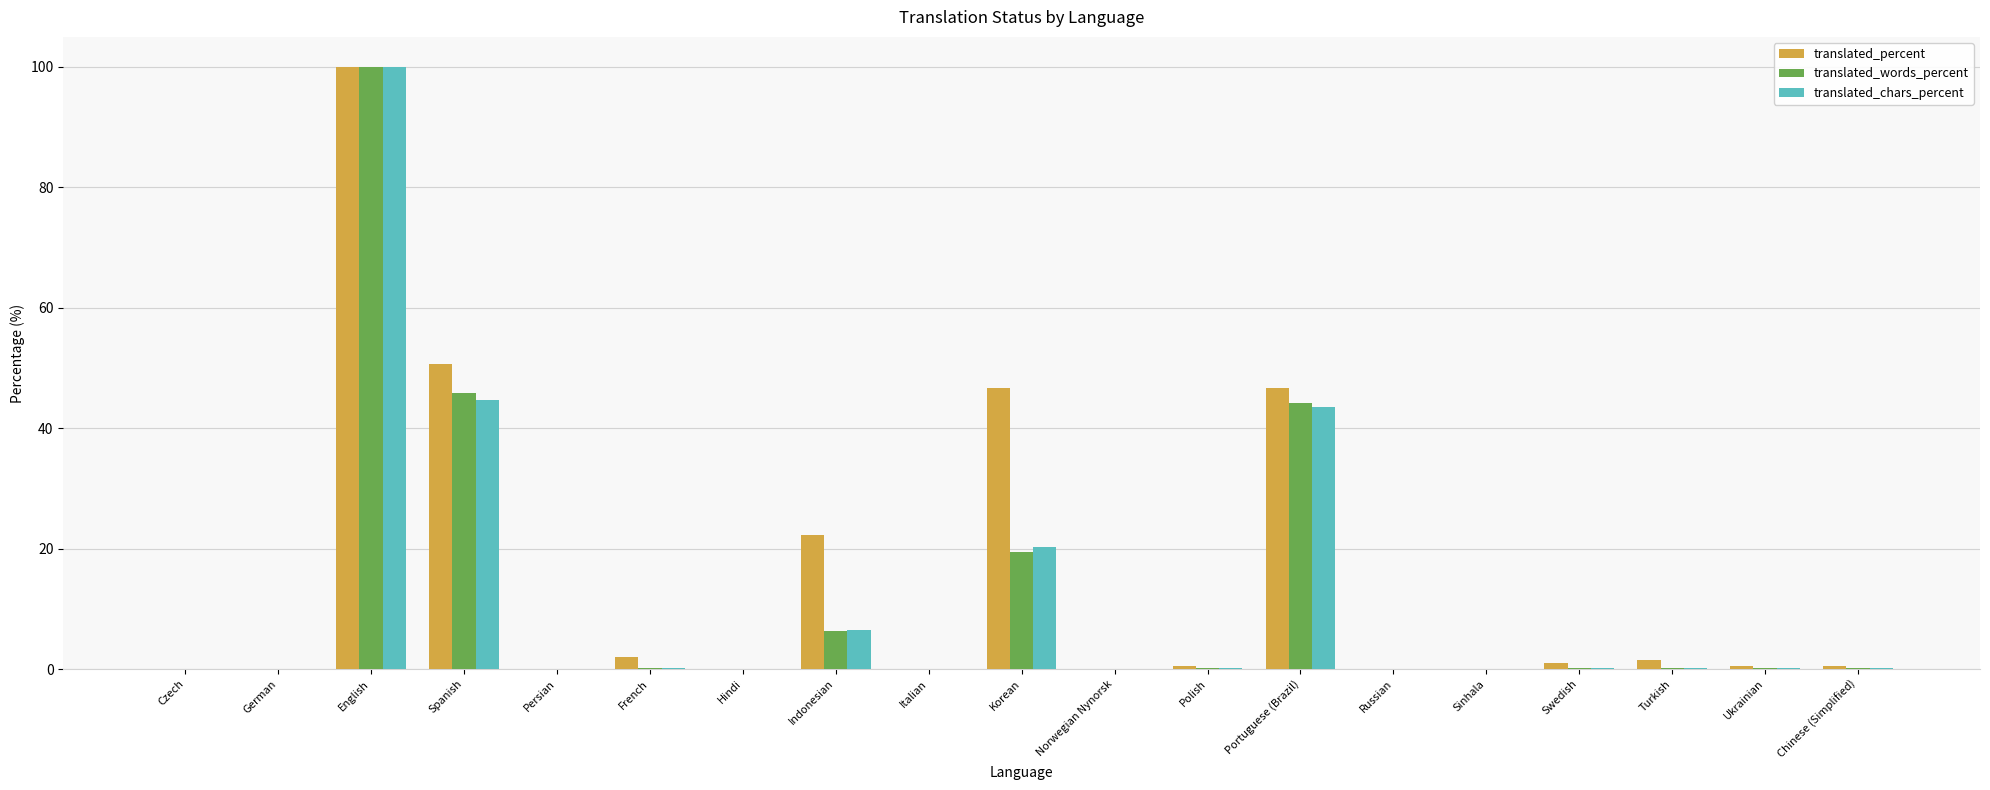

At which label does translated_words_percent reach its peak?

English